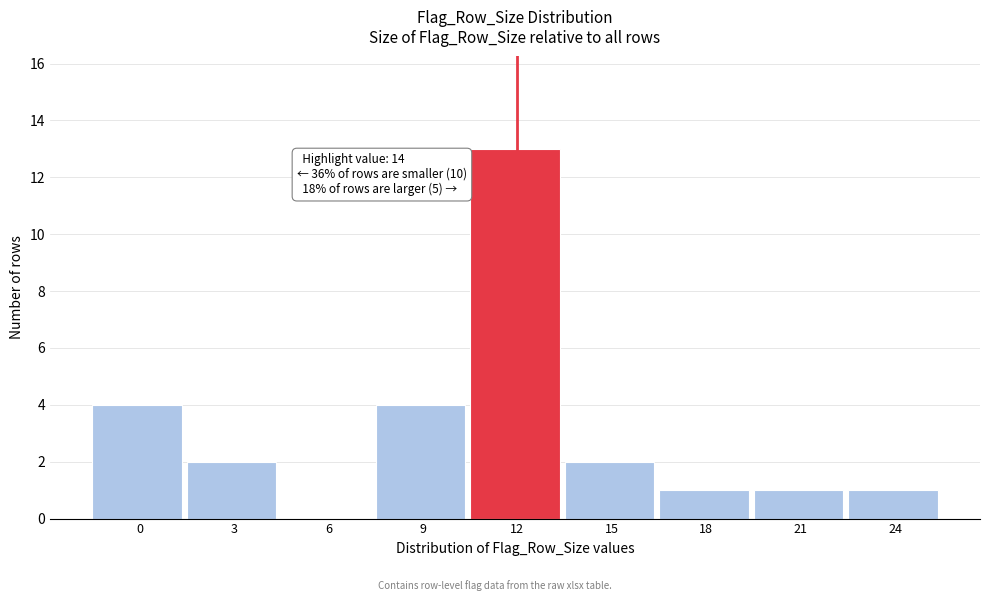

Reading right to left, transcribe all the data shown in this chart.

24=1	21=1	18=1	15=2	12=13	9=4	6=0	3=2	0=4